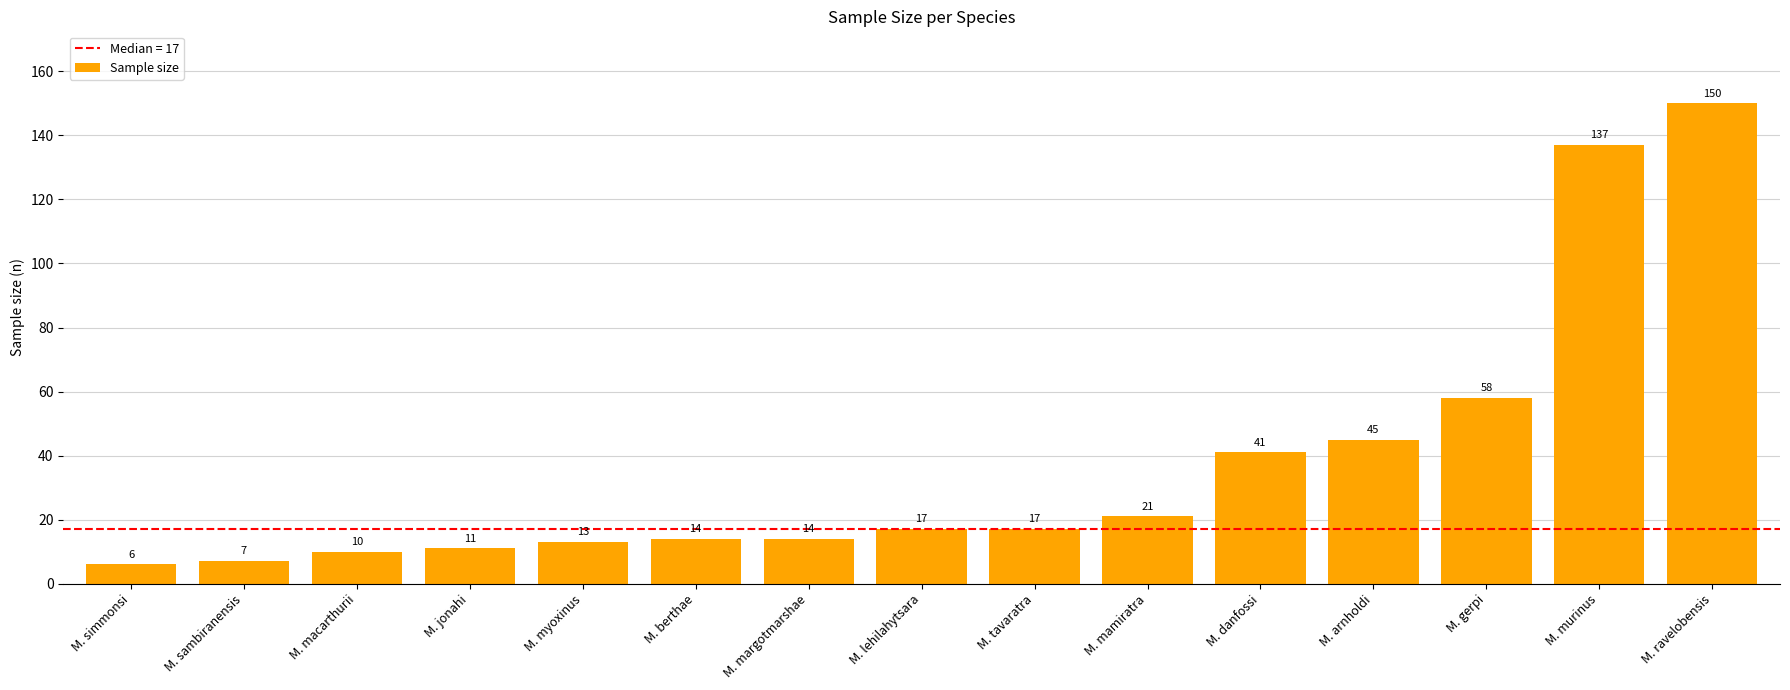

Which has a higher value, M. ravelobensis or M. lehilahytsara?

M. ravelobensis